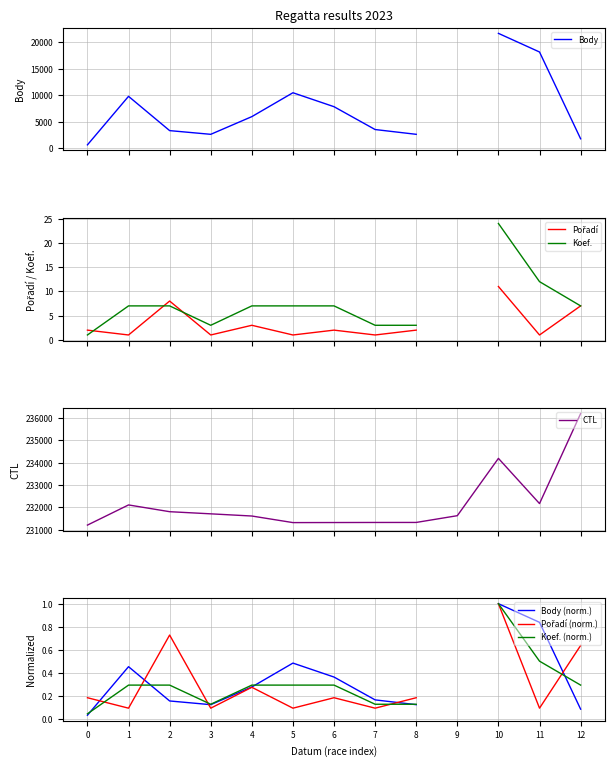

Where is the first local minimum?

5